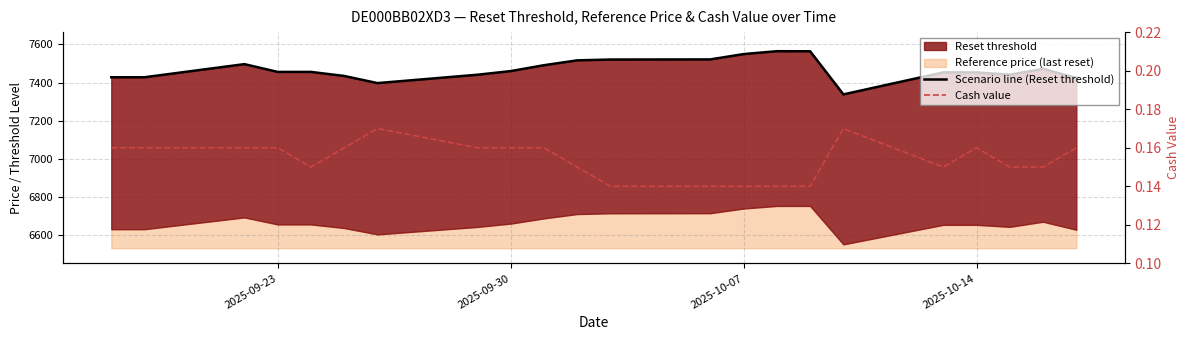

Count the Cash value values in the range 0 to 1.

22